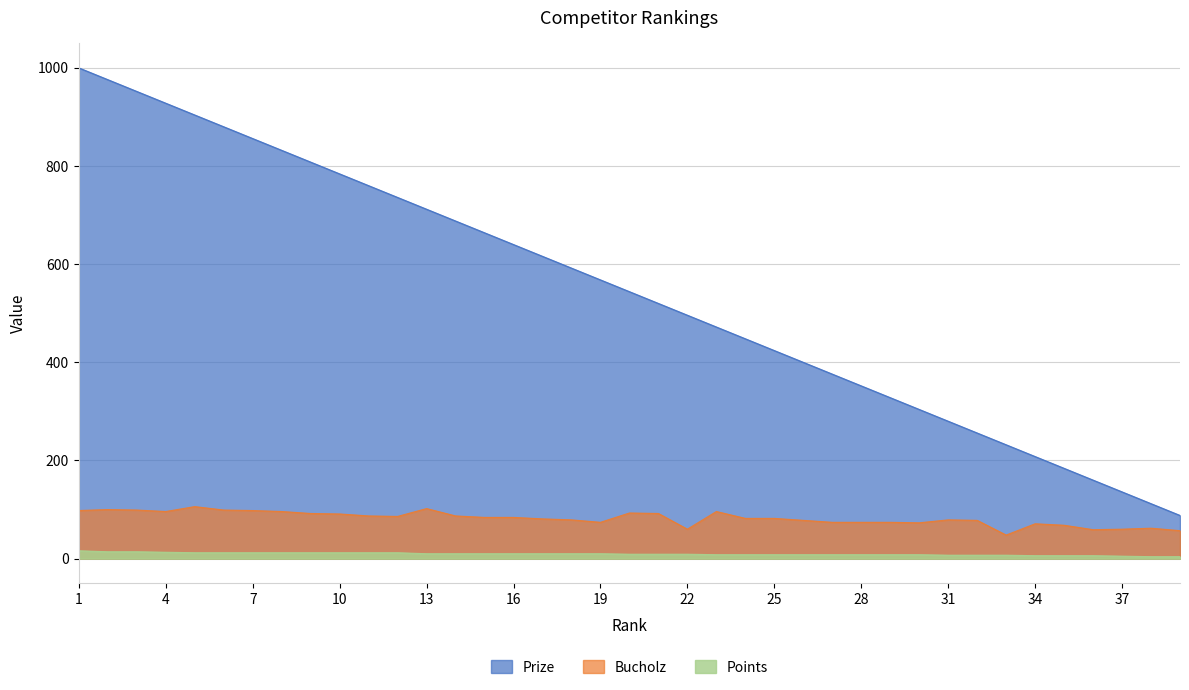

Rank the series at 27 from highest to lowest value.

Prize, Bucholz, Points